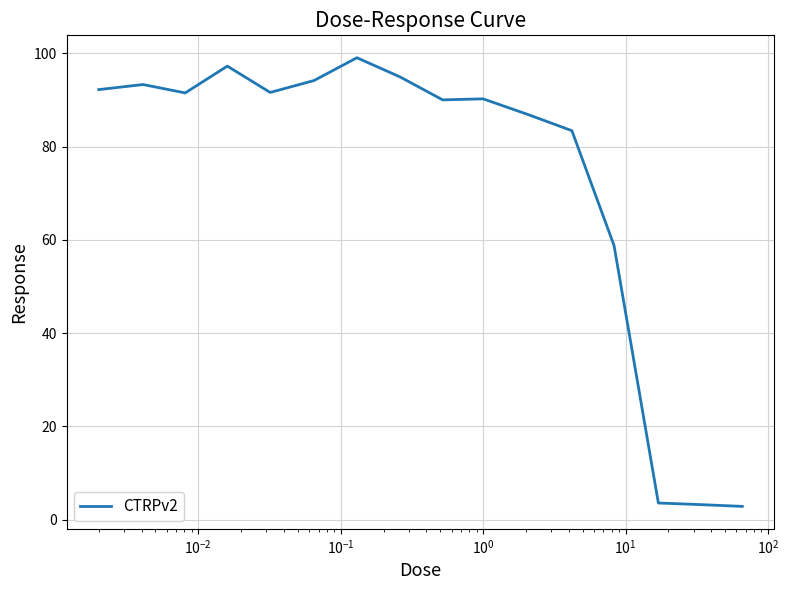

What is the minimum value shown in the chart?

2.9